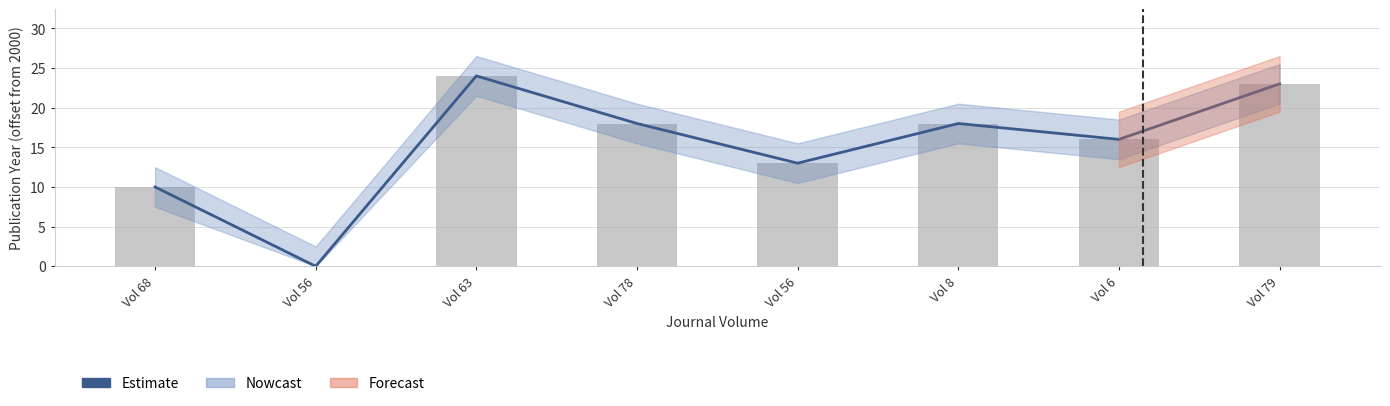

What is the sum of all values?

122